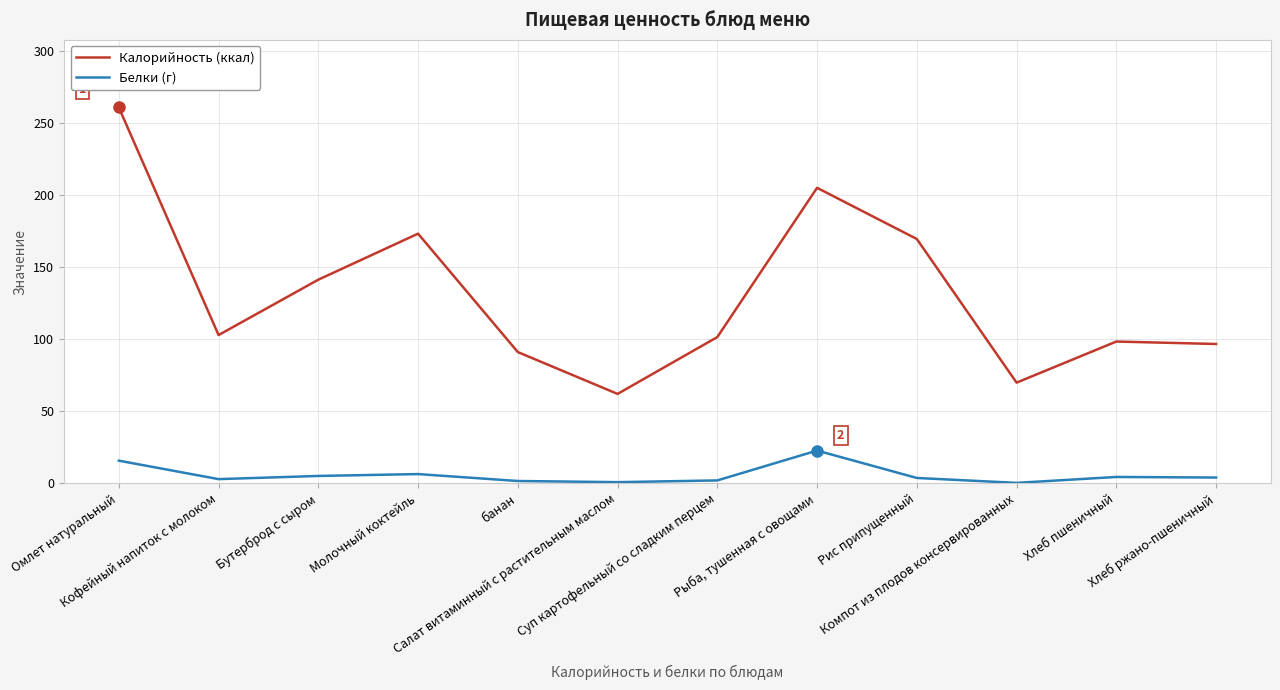

What is the average value of the Калорийность (ккал) series?

130.8